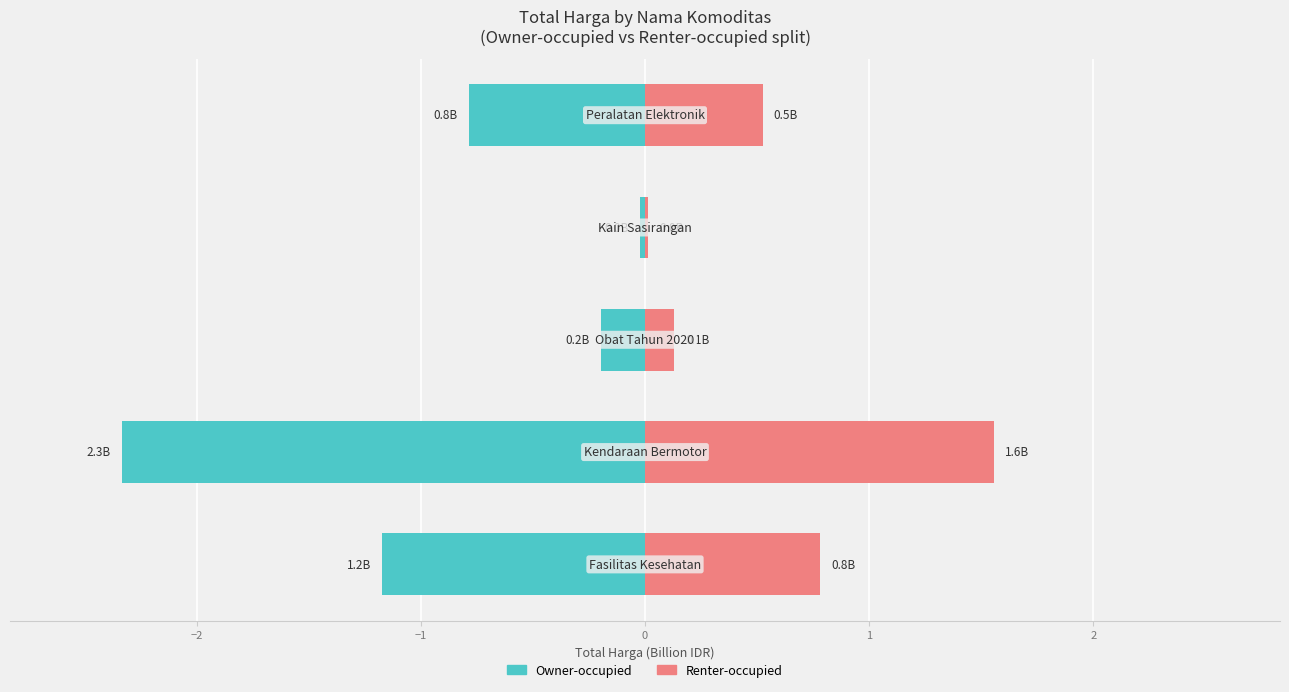

What is the greatest value displayed?

1.6